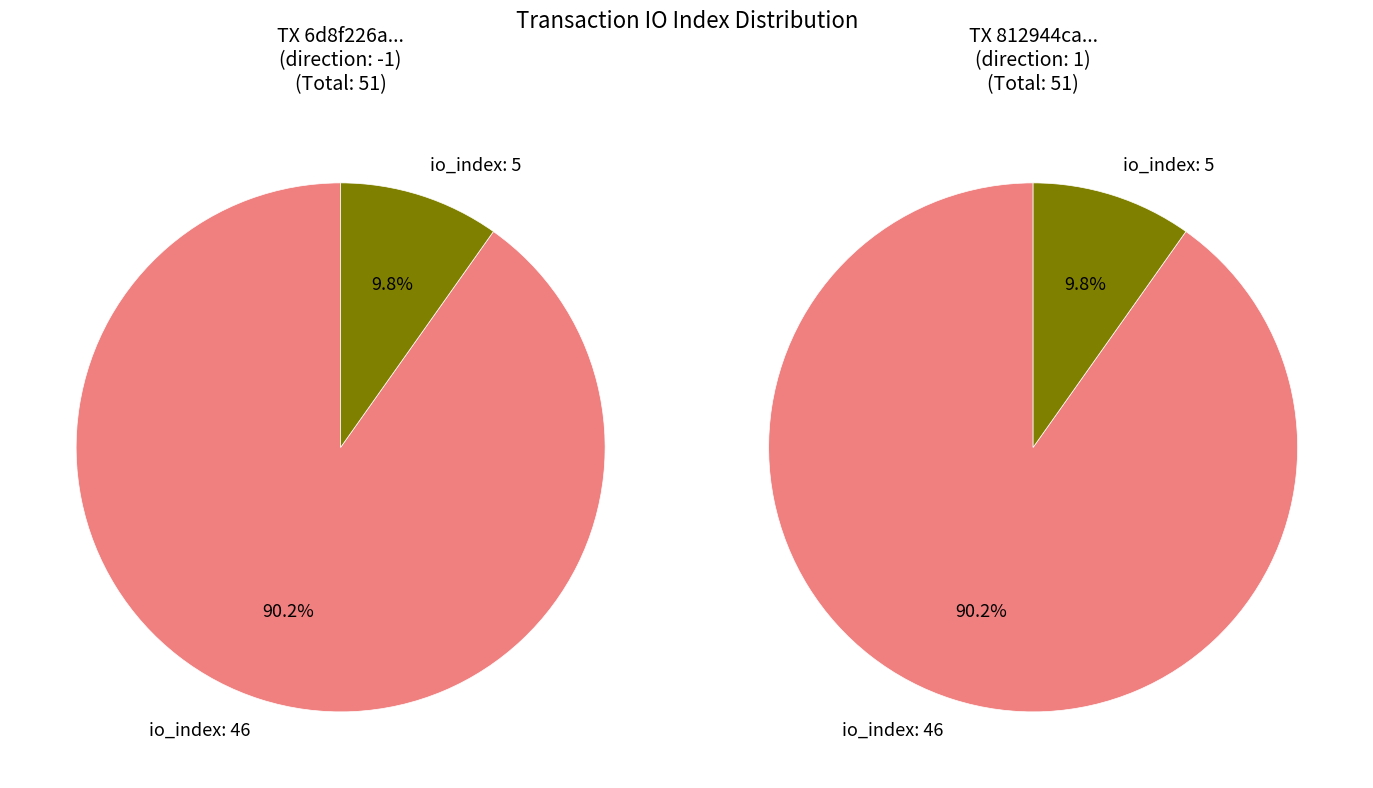

True or false: io_index: 46 accounts for 90% of the total.

True